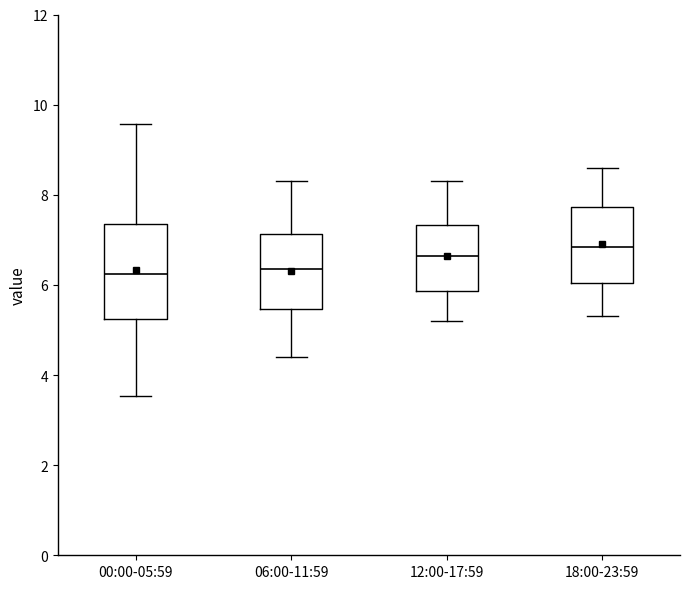

Reading left to right, transcribe this box plot: for each box, give where its median line is, the range the box spans, and where its two whiskers end, as read against the y-axis. The values are not printed on the chart, so give them approximately, as read against the axis.

00:00-05:59: median 6.2, box 5.2 to 7.4, whiskers 3.6 to 9.6
06:00-11:59: median 6.4, box 5.4 to 7.2, whiskers 4.4 to 8.4
12:00-17:59: median 6.6, box 5.8 to 7.4, whiskers 5.2 to 8.4
18:00-23:59: median 6.8, box 6.0 to 7.8, whiskers 5.4 to 8.6